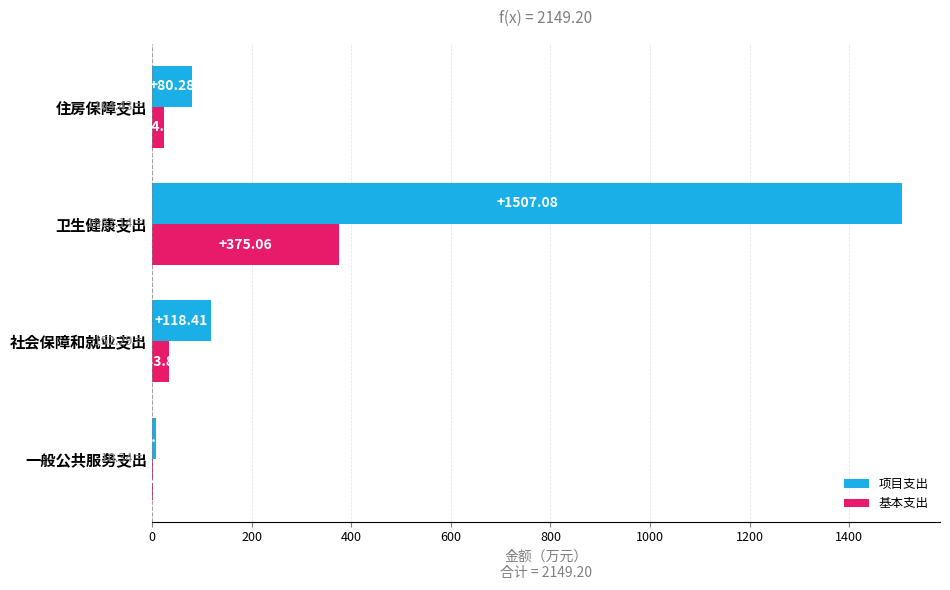

Which label corresponds to the largest value in the chart?

卫生健康支出